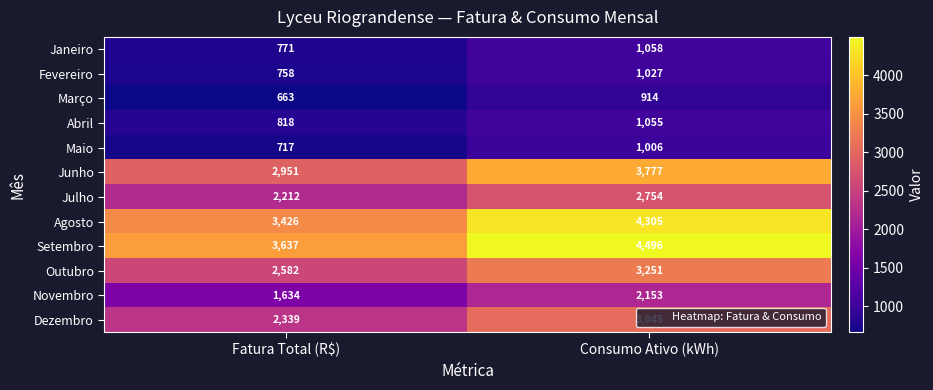

Which label corresponds to the smallest value in the chart?

Fatura Total (R$)